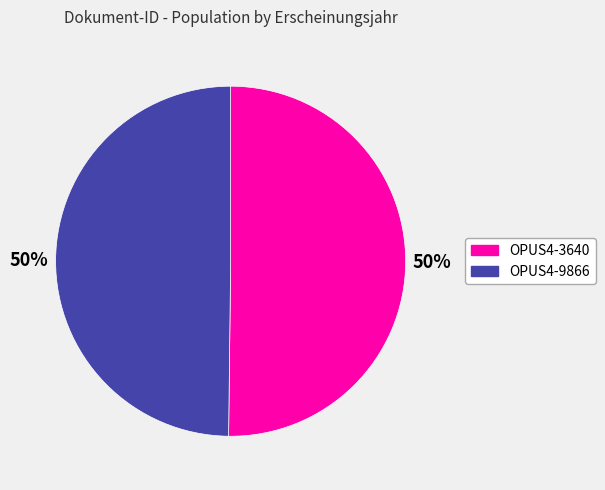

To the nearest percent, what is the average slice percentage?

50%